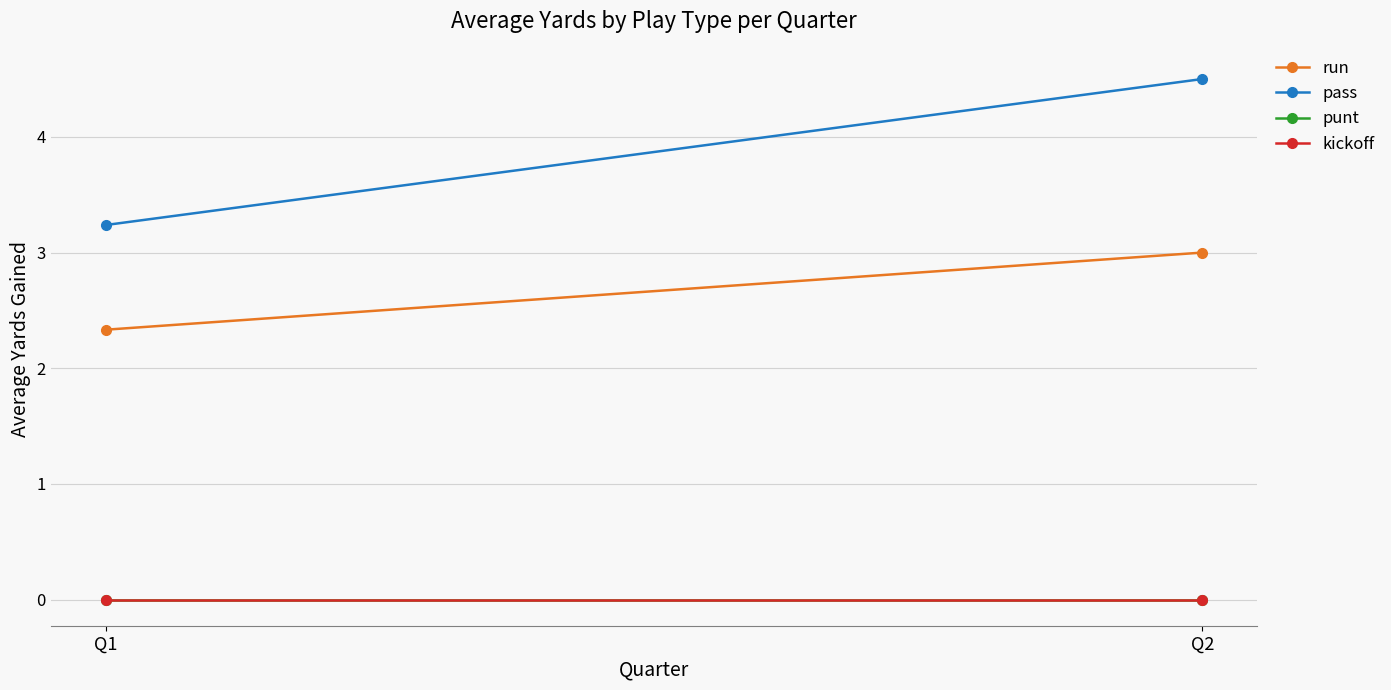

Between Q1 and Q2, which is larger?

Q2